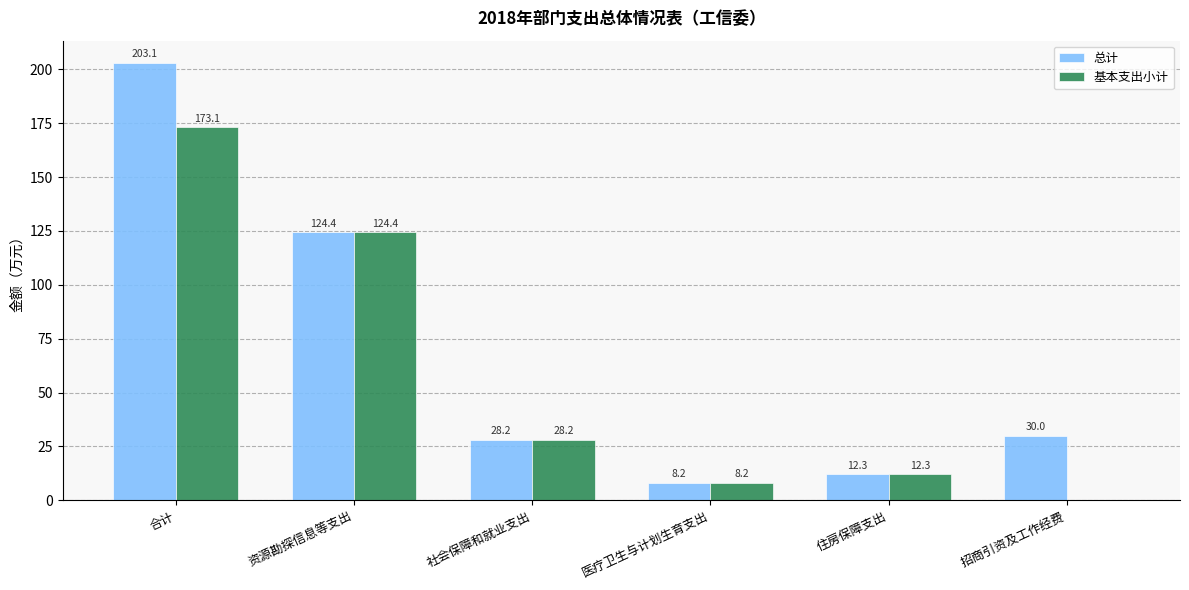

Are the bars grouped side by side (vs. stacked)?

Yes